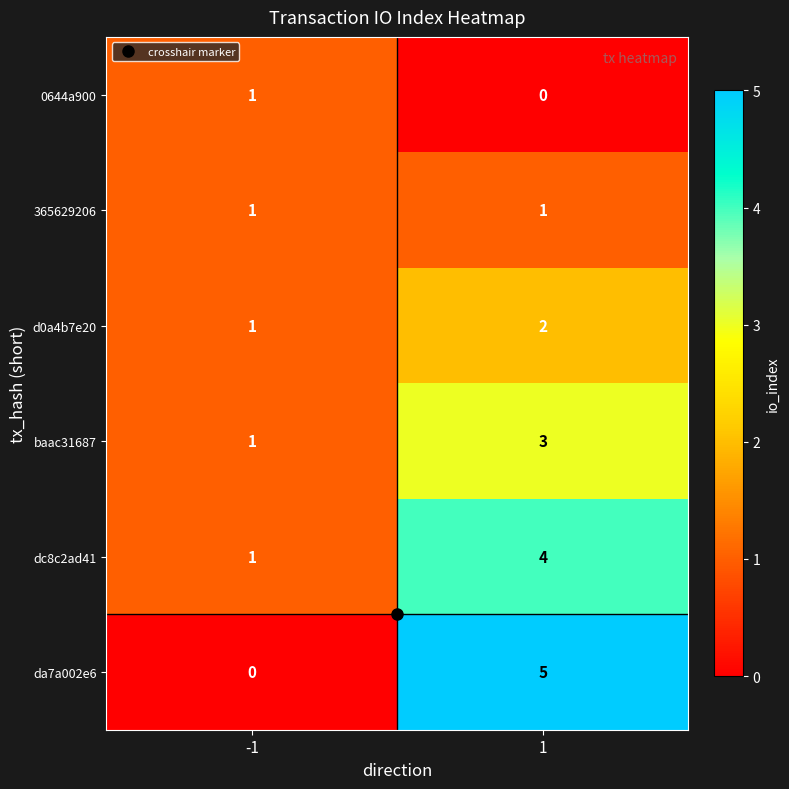

What is the difference between the maximum and minimum values in the da7a002e6 series?

5